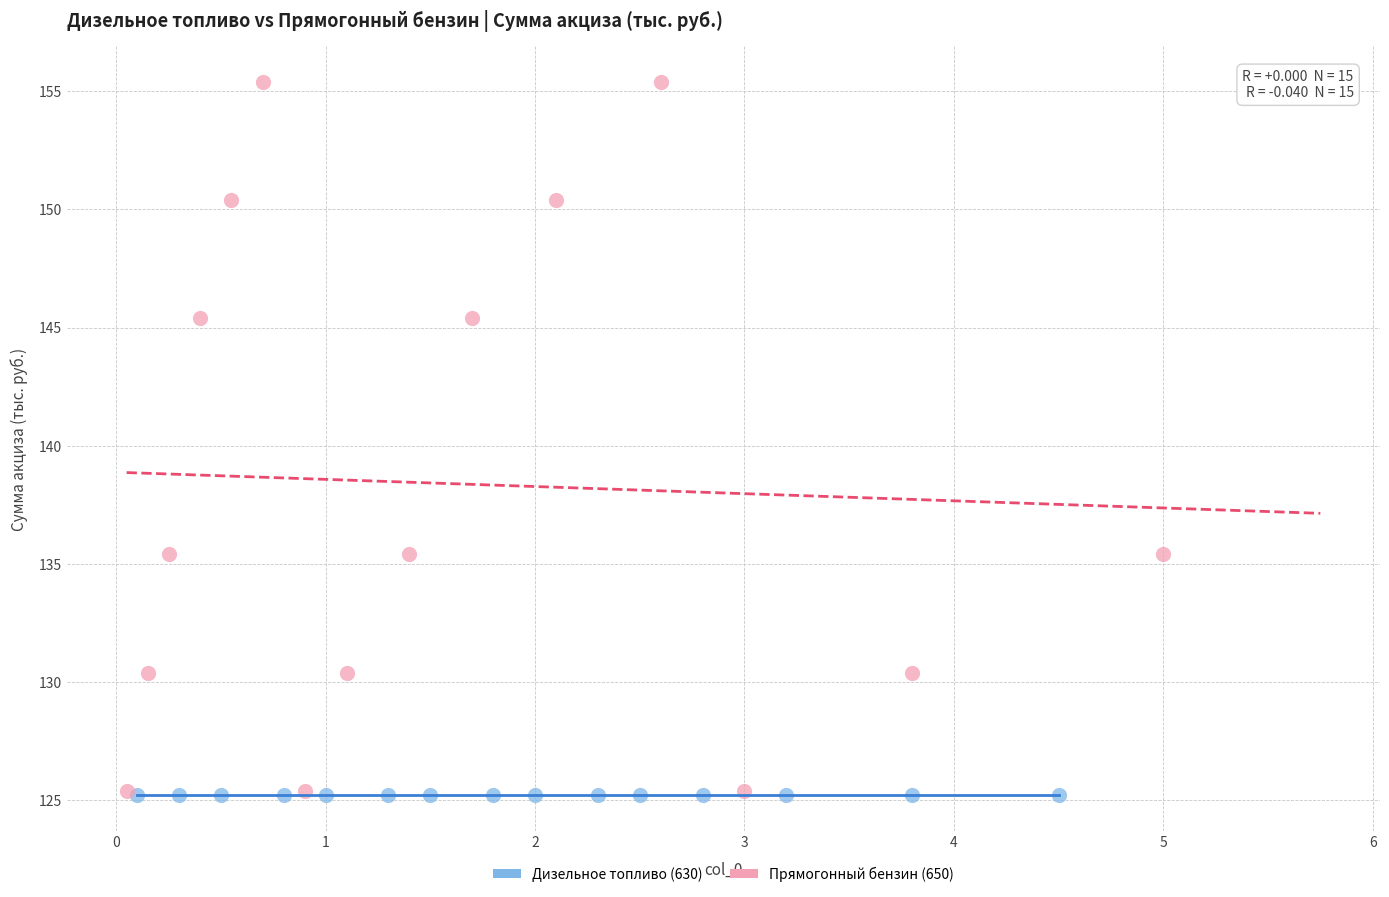

What are all the series names shown in the legend?

Дизельное топливо (630), Прямогонный бензин (650)